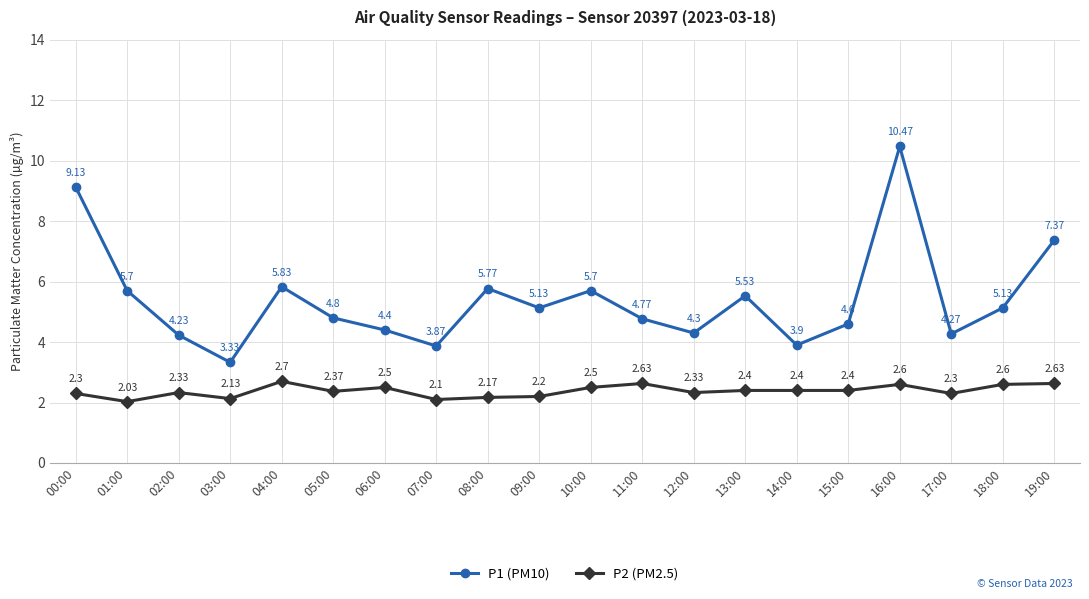

True or false: P2 (PM2.5) and P1 (PM10) cross at least once.

False